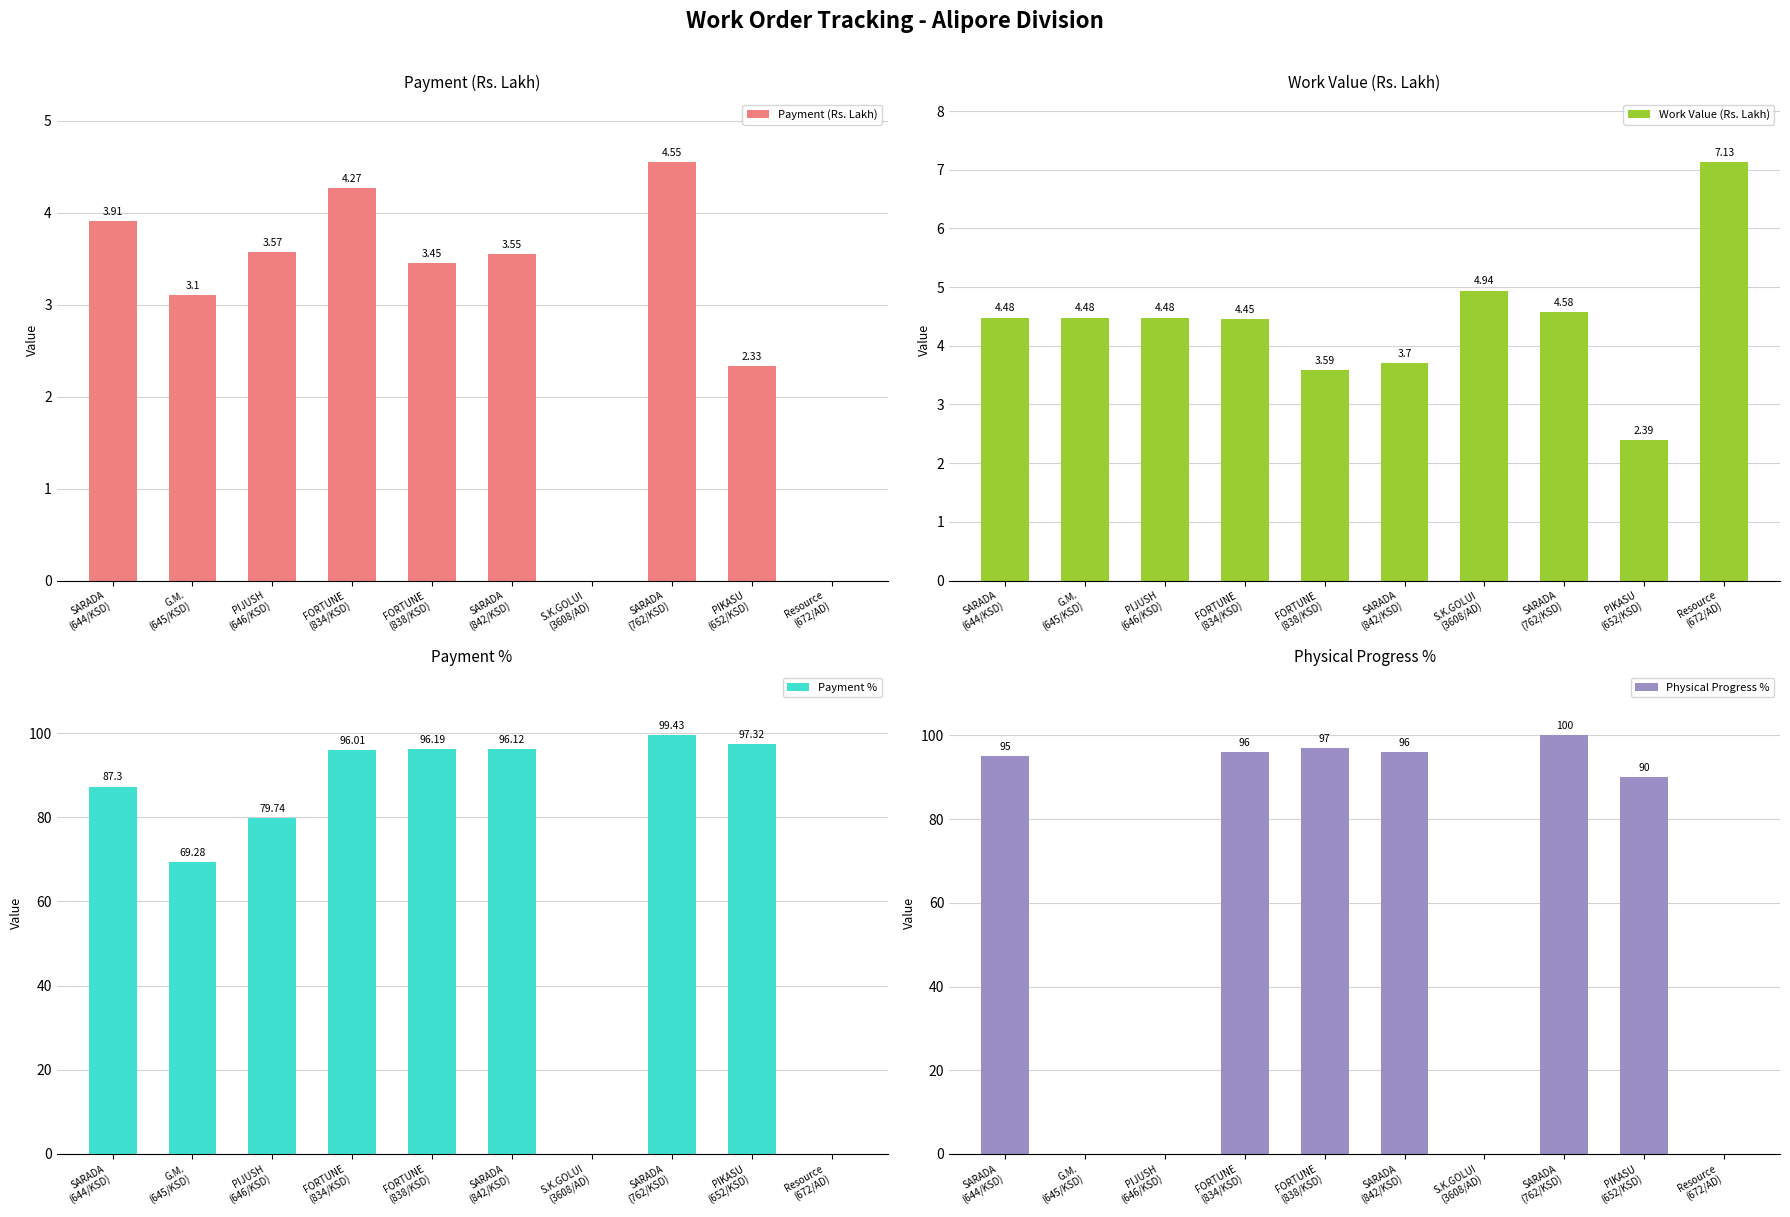

How many values in the Payment (Rs. Lakh) series exceed 3?

7